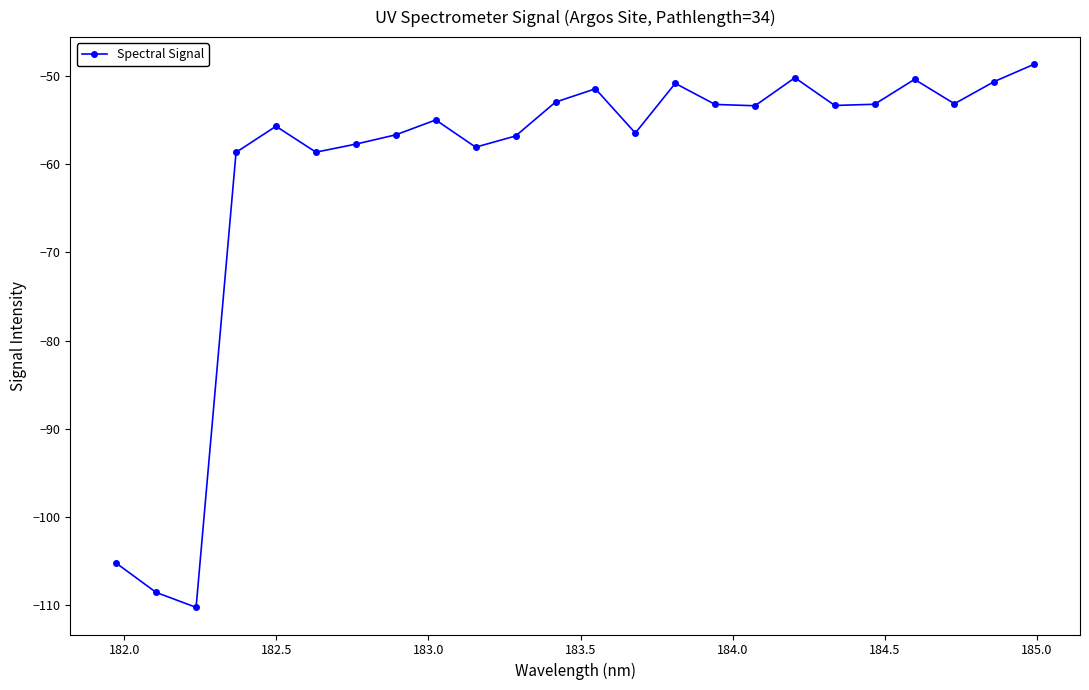

What is the value of the 23rd point from the left?

-50.7